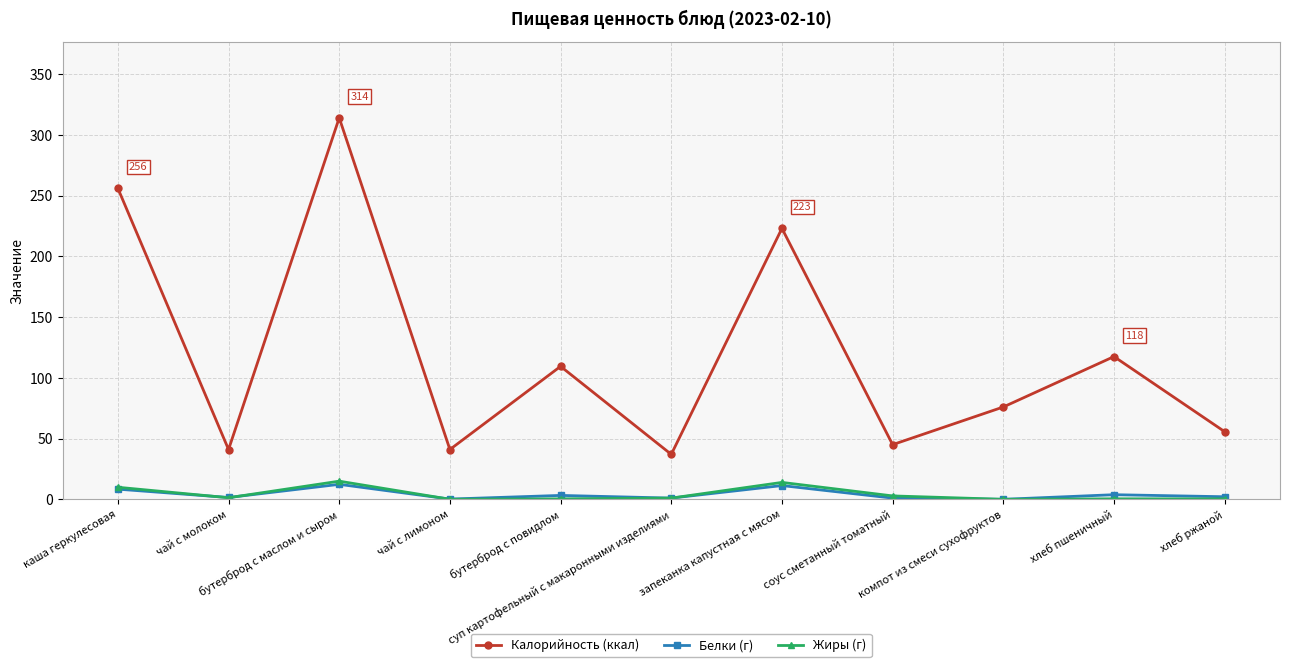

At which category is the sum across all series the highest?

бутерброд с маслом и сыром